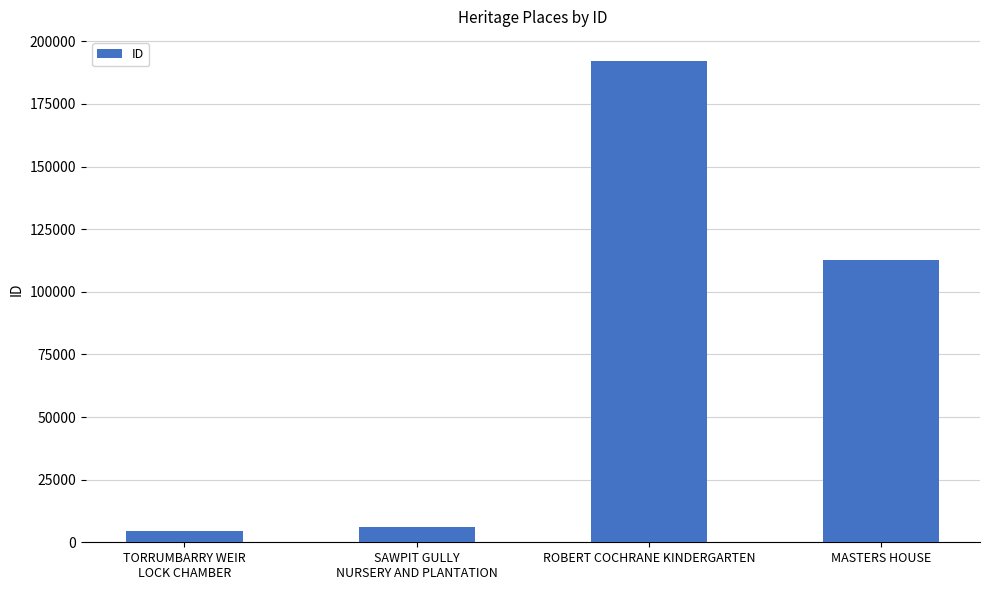

Where does the data first go above 112676?

ROBERT COCHRANE KINDERGARTEN